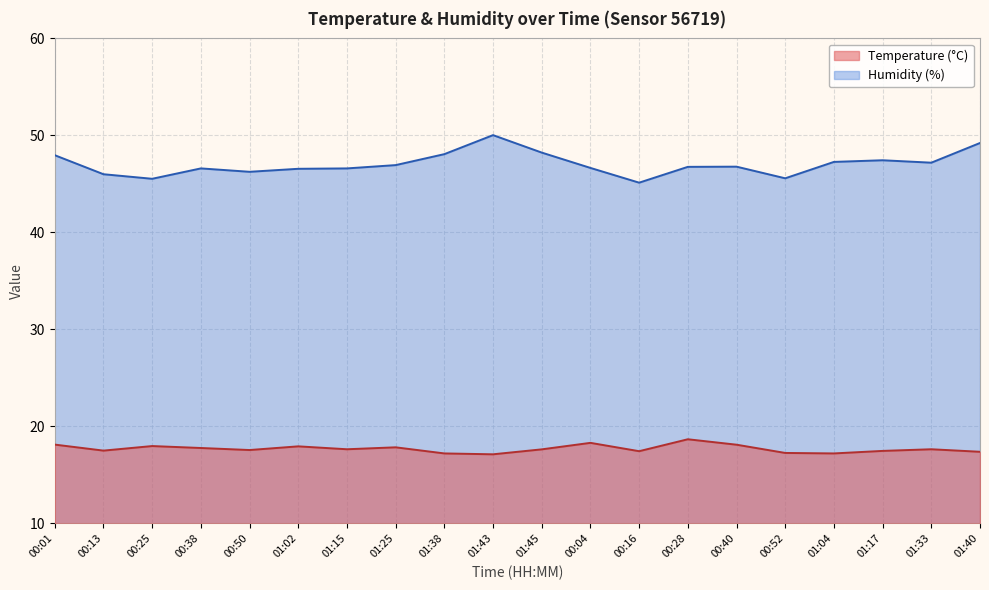

True or false: Humidity (%) and Temperature (°C) intersect in this chart.

False